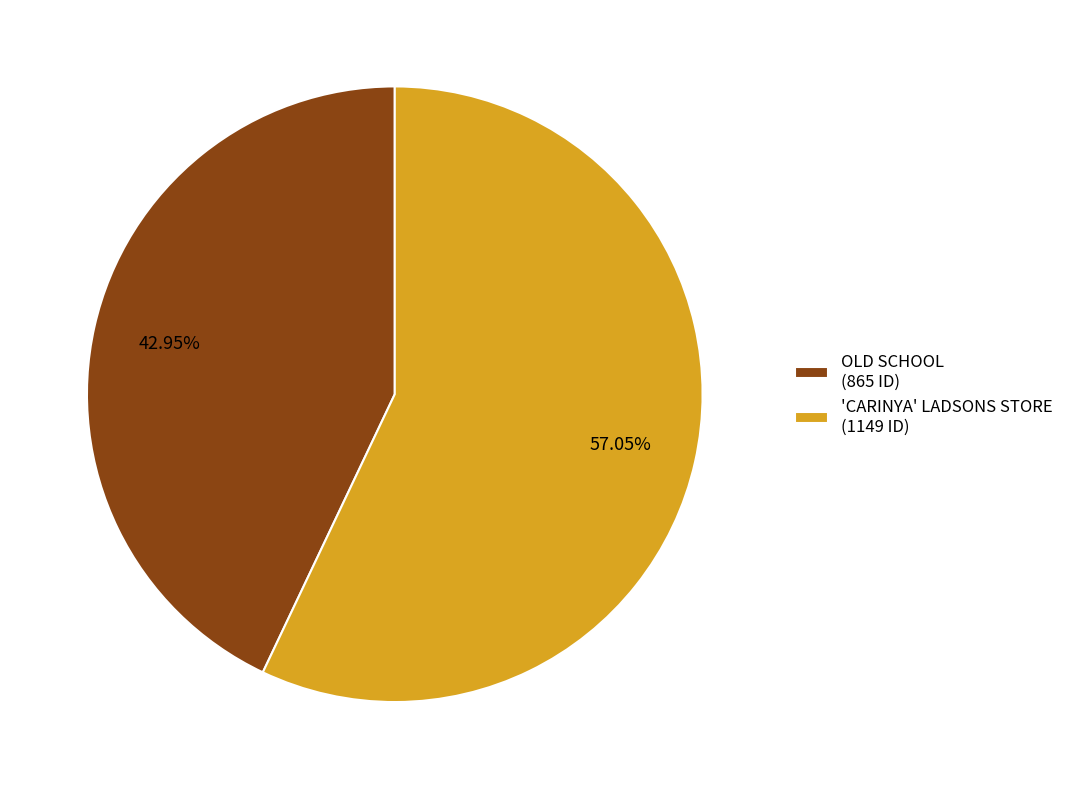

Between OLD SCHOOL and 'CARINYA' LADSONS STORE, which is larger?

'CARINYA' LADSONS STORE